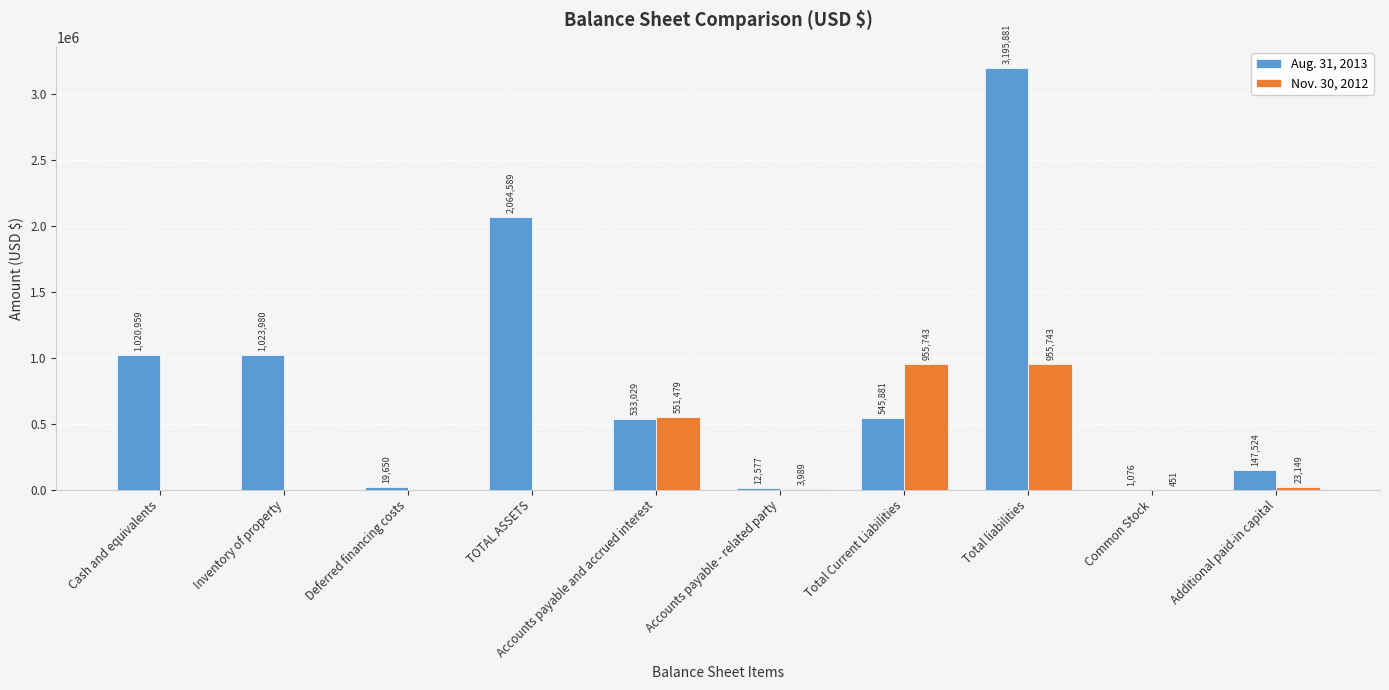

At which category is the sum across all series the highest?

Total liabilities